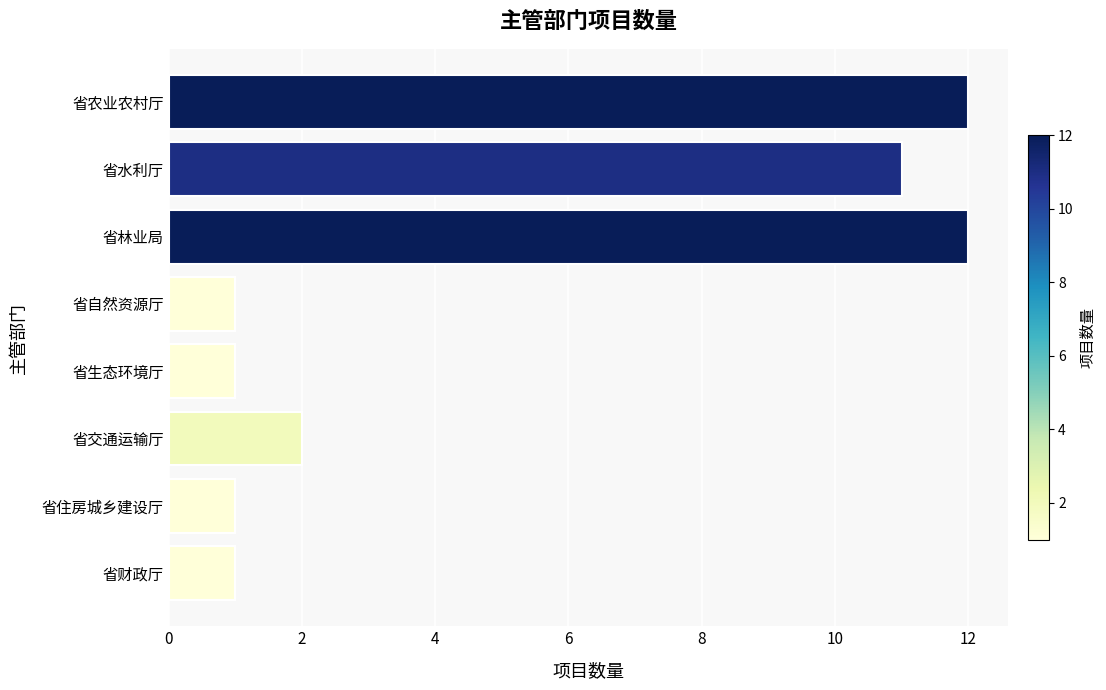

What is the difference between the maximum and second lowest values?

11